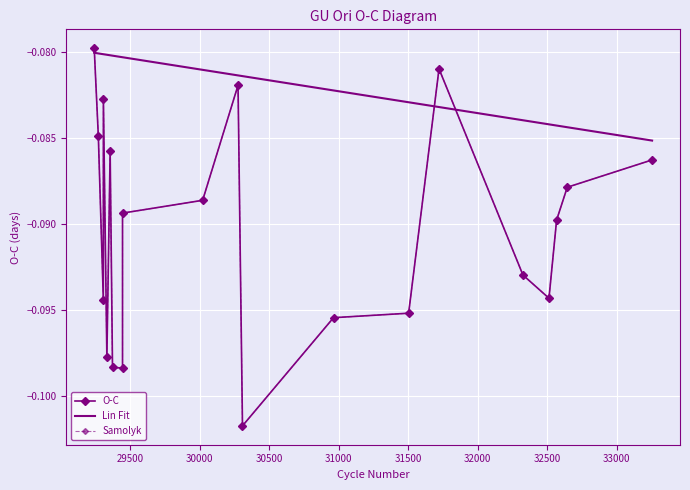

What are all the series names shown in the legend?

O-C, Lin Fit, Samolyk